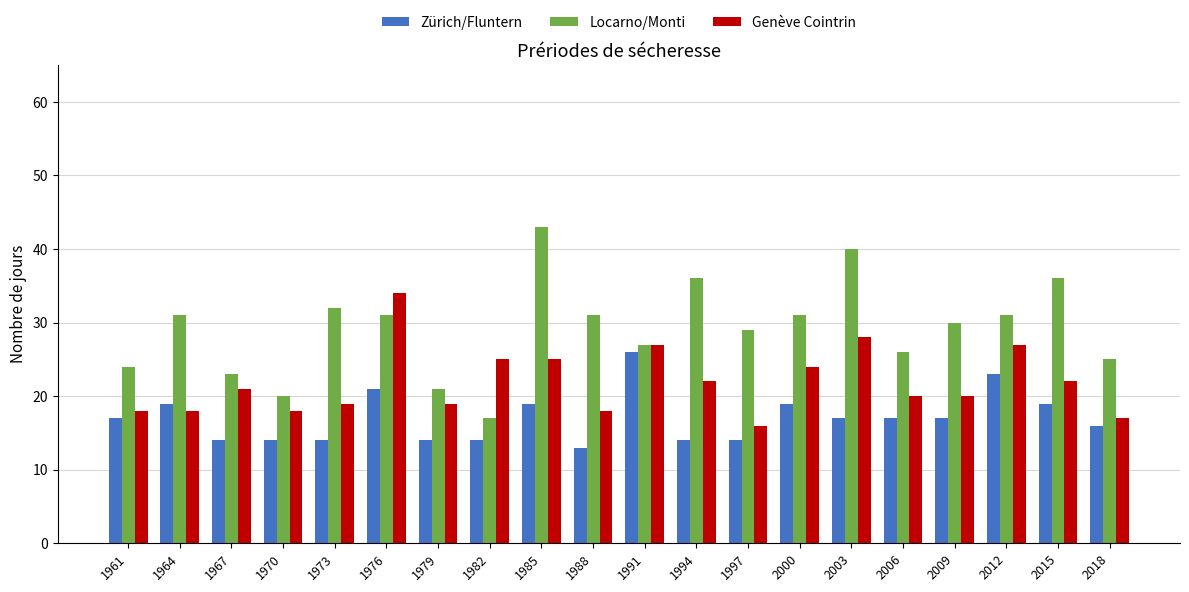

What is the value of the Zürich/Fluntern bar at the 5th from the left?

14